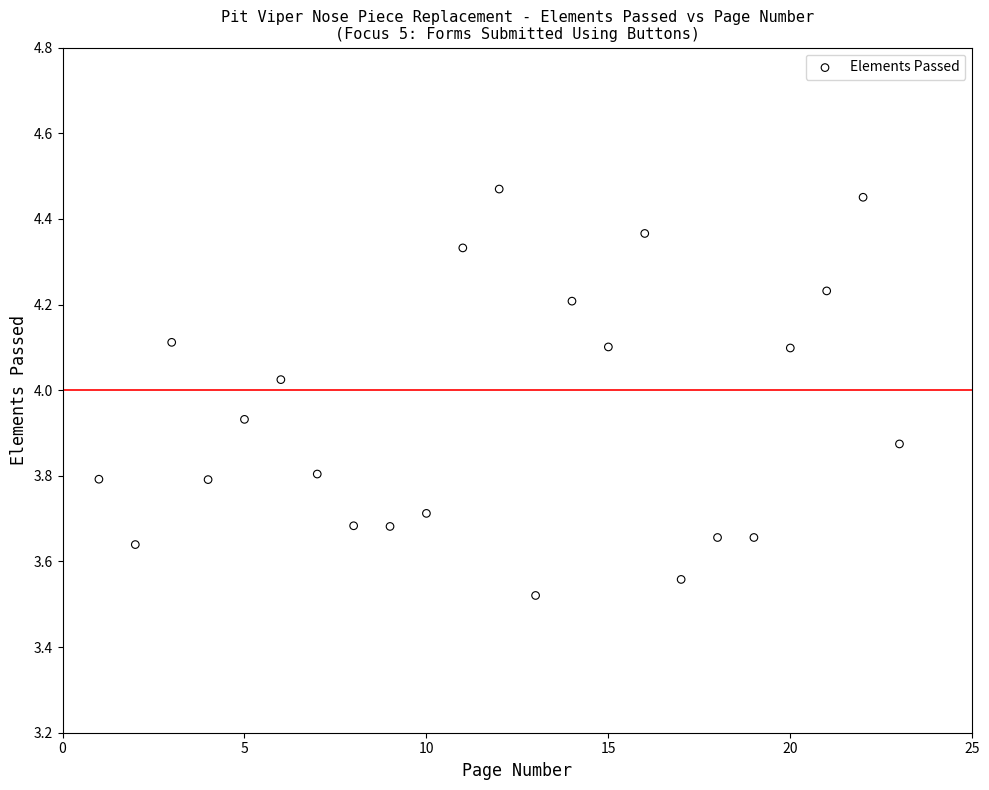

What is the range of X values (max minus min)?

22.0